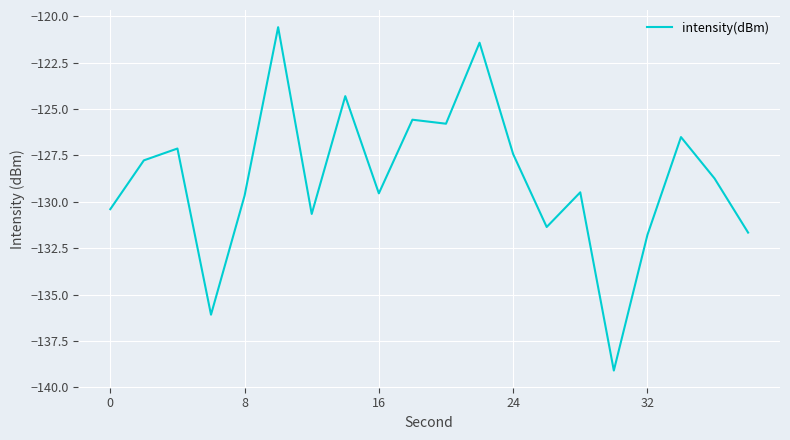

How many lines are shown in the chart?

1